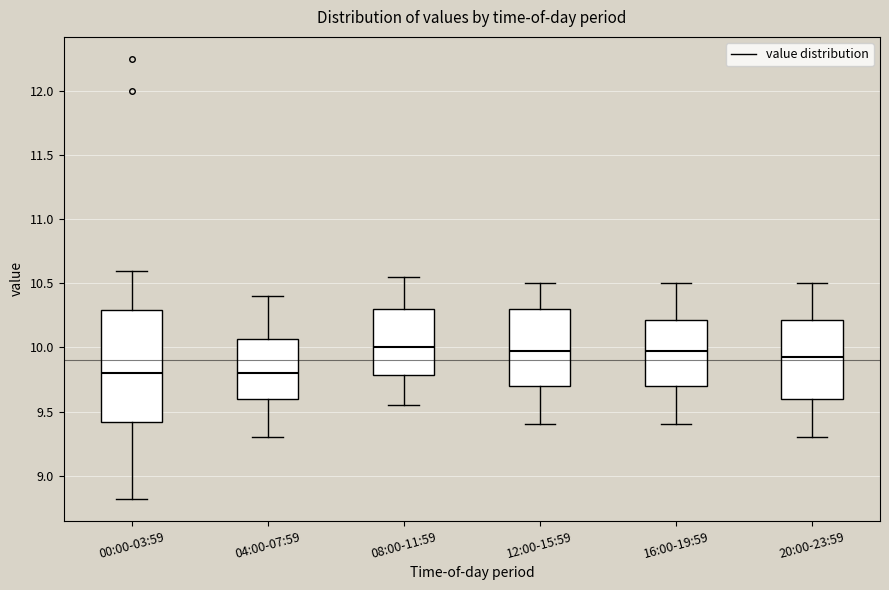

Where does the lower whisker of the box for 04:00-07:59 end on the y-axis? The values are not printed on the chart, so give them approximately, as read against the axis.

9.30